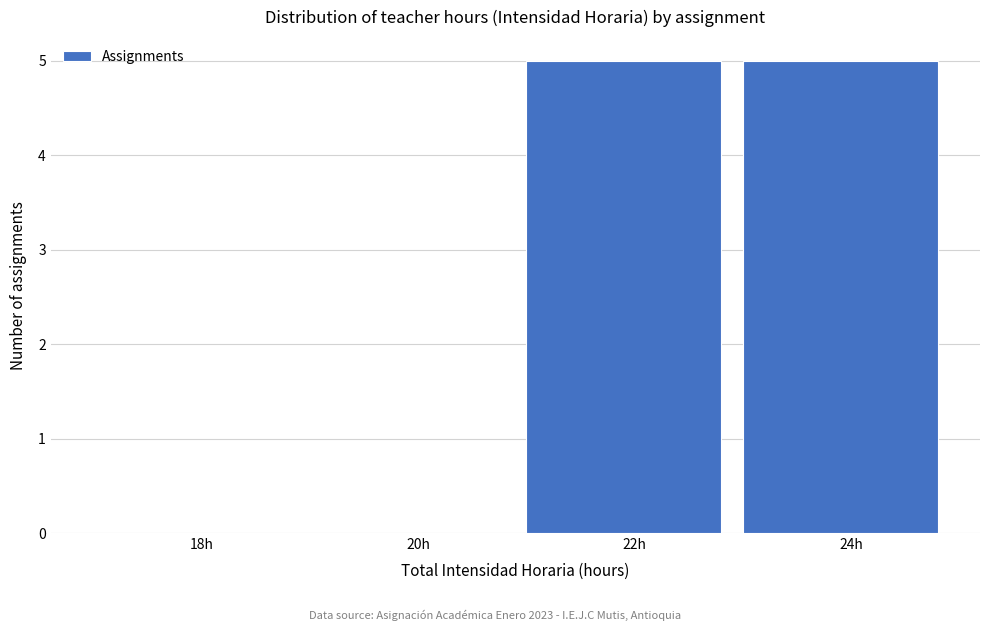

Reading right to left, list all the values displayed in this chart.

24h=5	22h=5	20h=0	18h=0